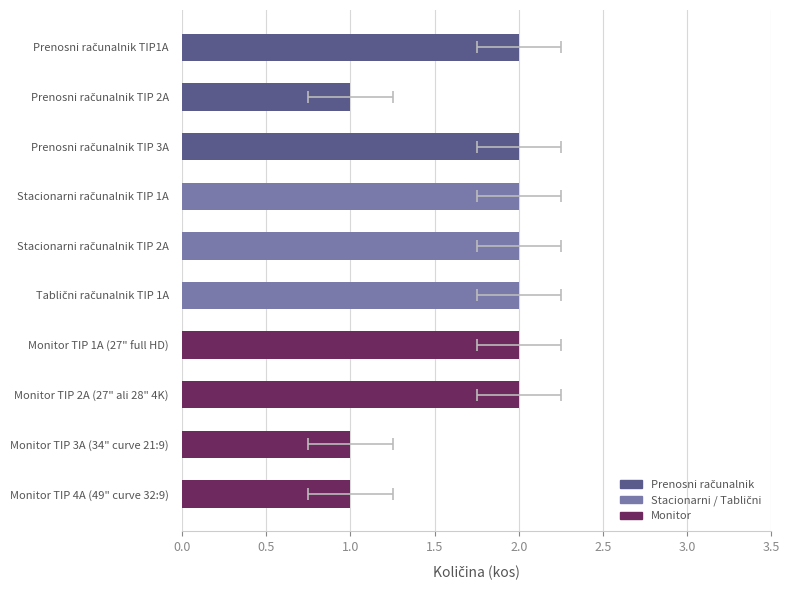

Reading left to right, what are all the values shown in this chart?

2	1	2	2	2	2	2	2	1	1